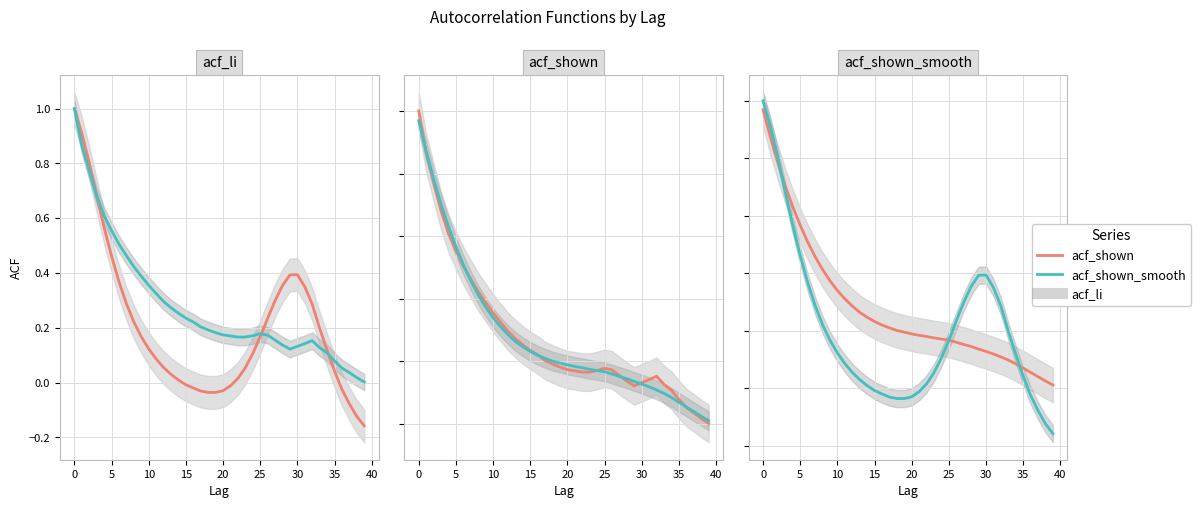

Rank the series at 21 from highest to lowest value.

acf_shown_smooth, acf_shown, acf_li